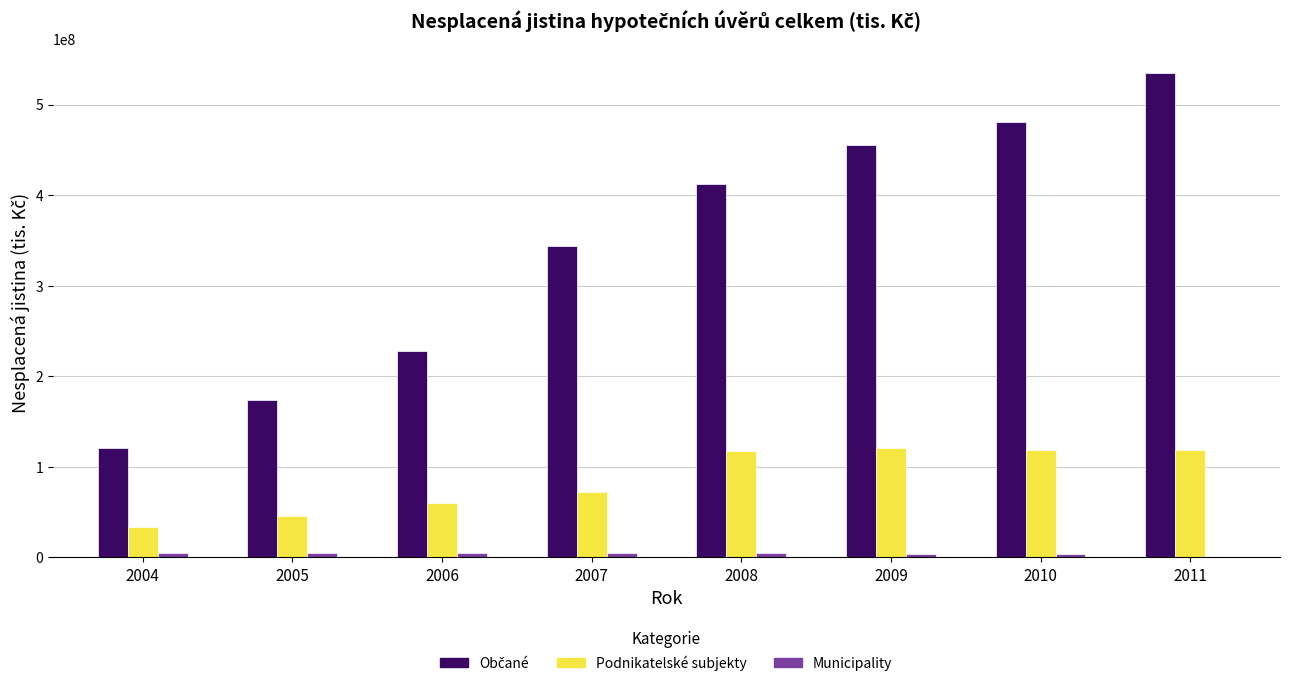

What is the sum of all Podnikatelské subjekty values?

686756811